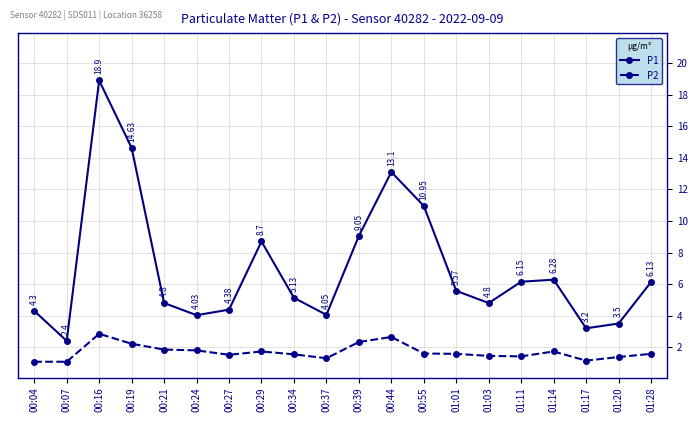

Rank the series at 01:01 from lowest to highest value.

P2, P1